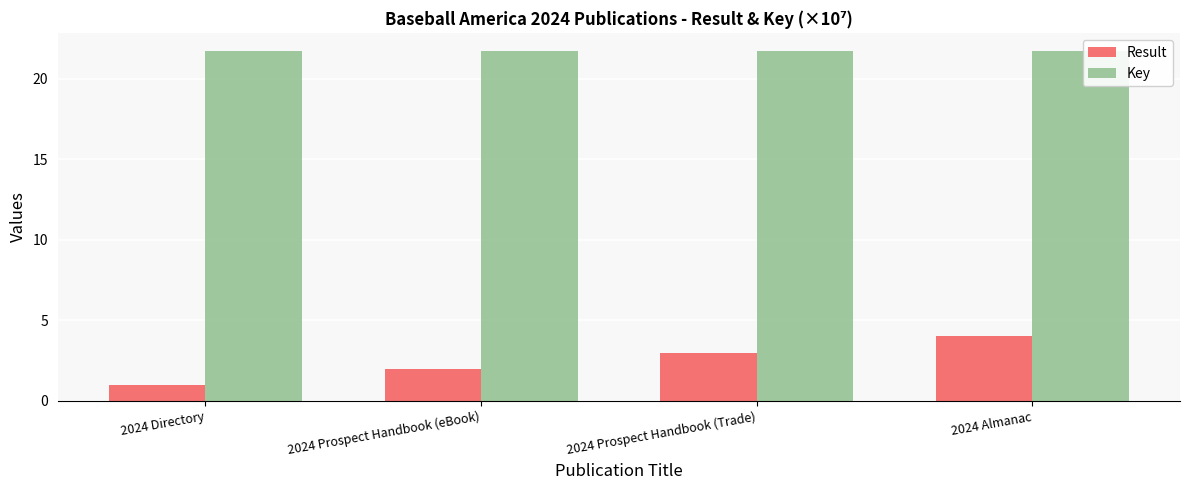

Is it true that Key equals 21.8 at 2024 Prospect Handbook (eBook)?

True